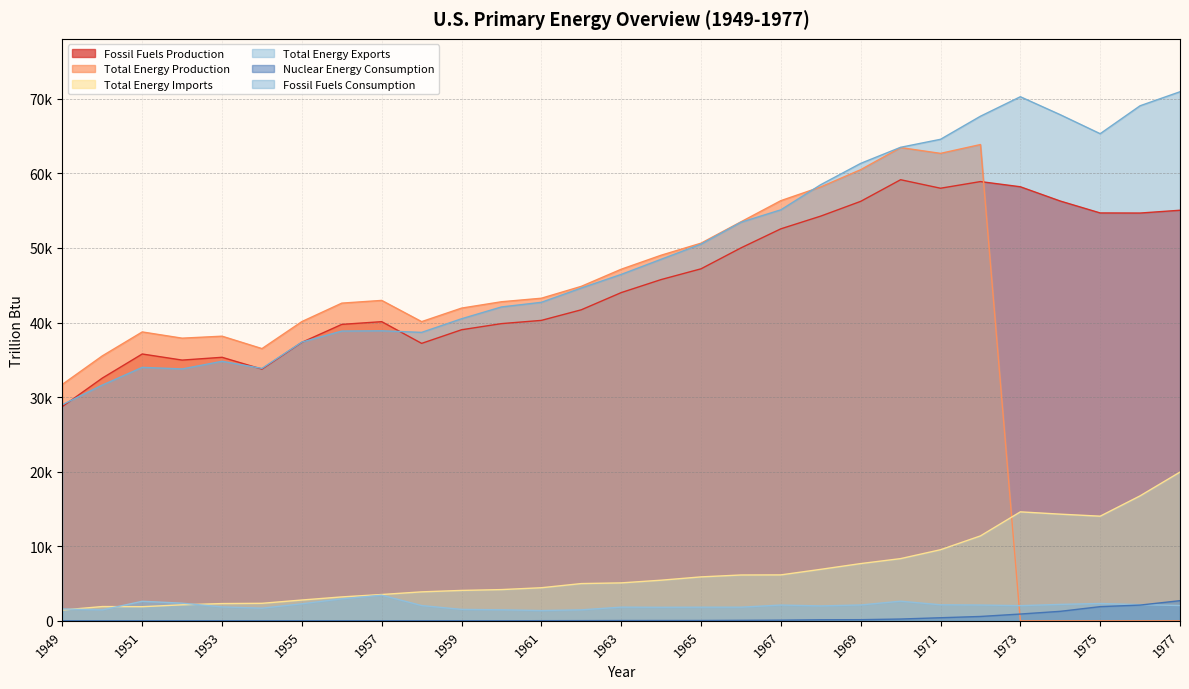

At which label does Total Energy Imports reach its peak?

1977